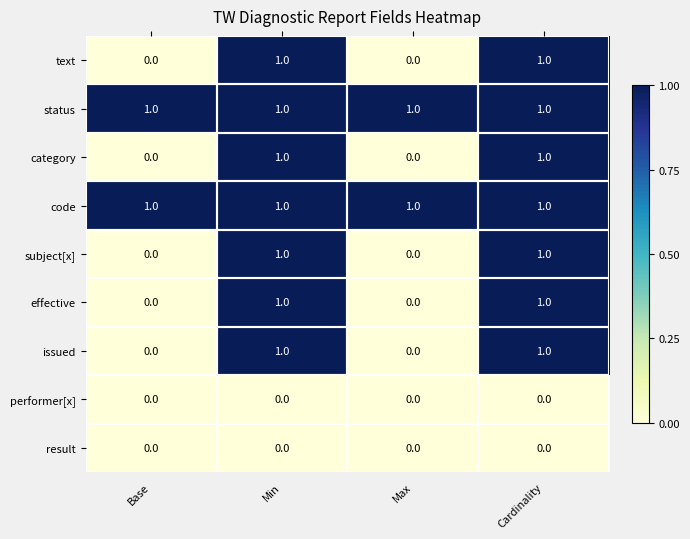

How many distinct data groups are displayed?

9